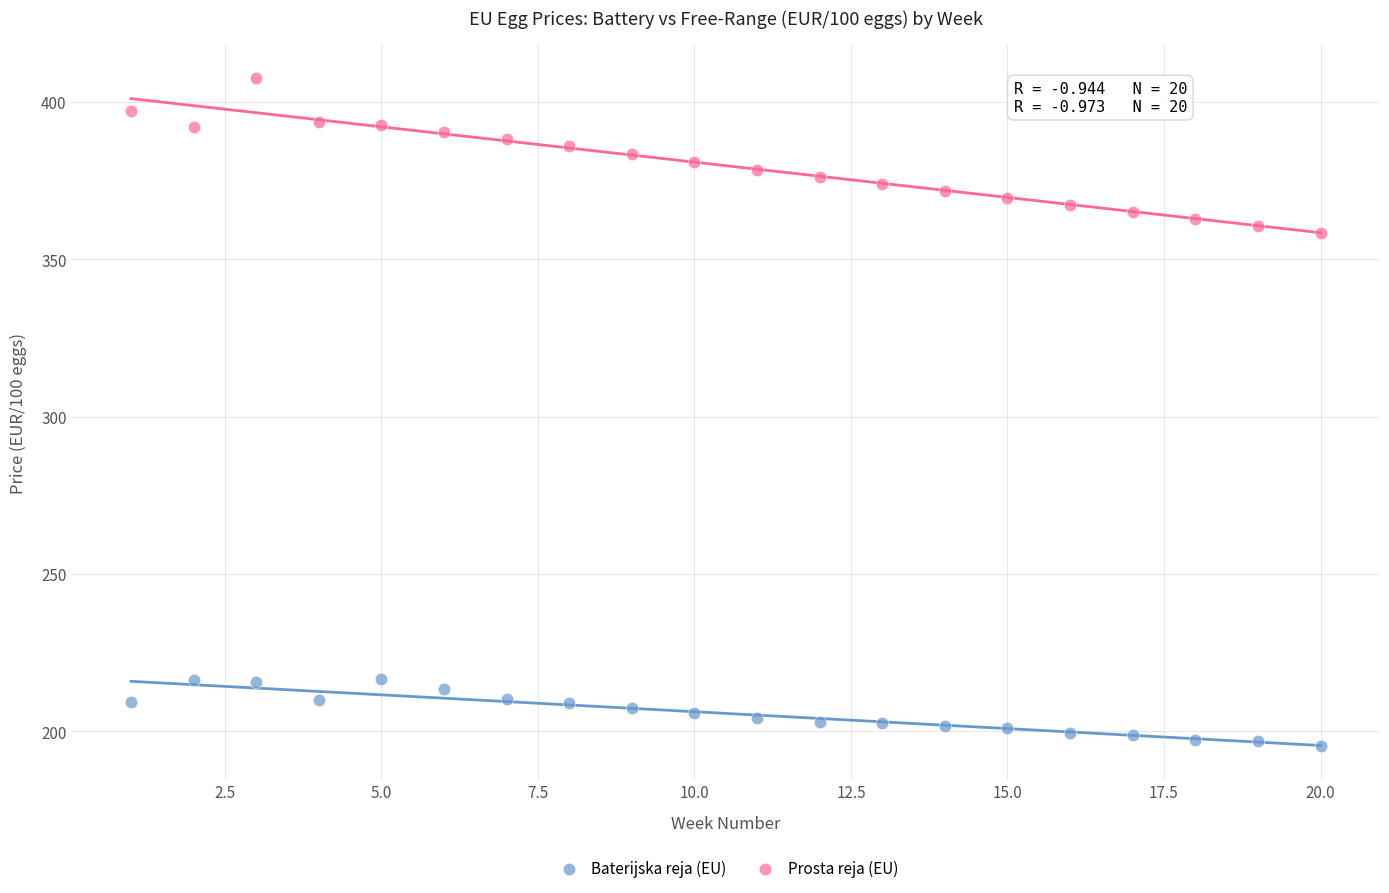

Which series contains the highest Y value?

Prosta reja (EU)